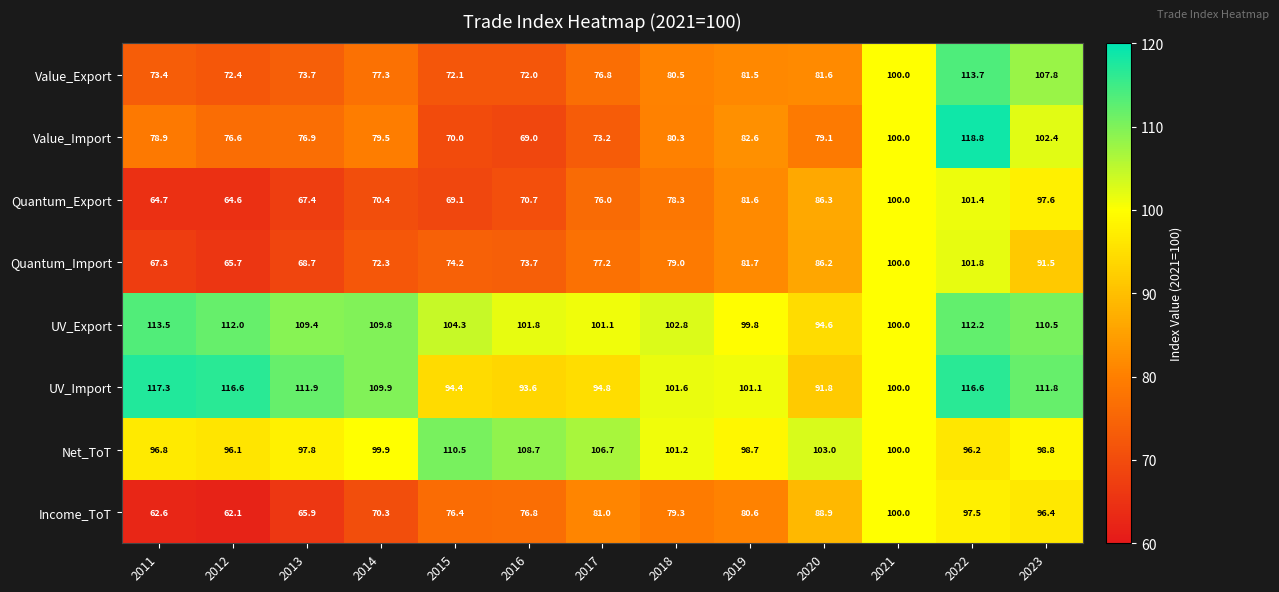

How many data points in Value_Import are less than 79?

6